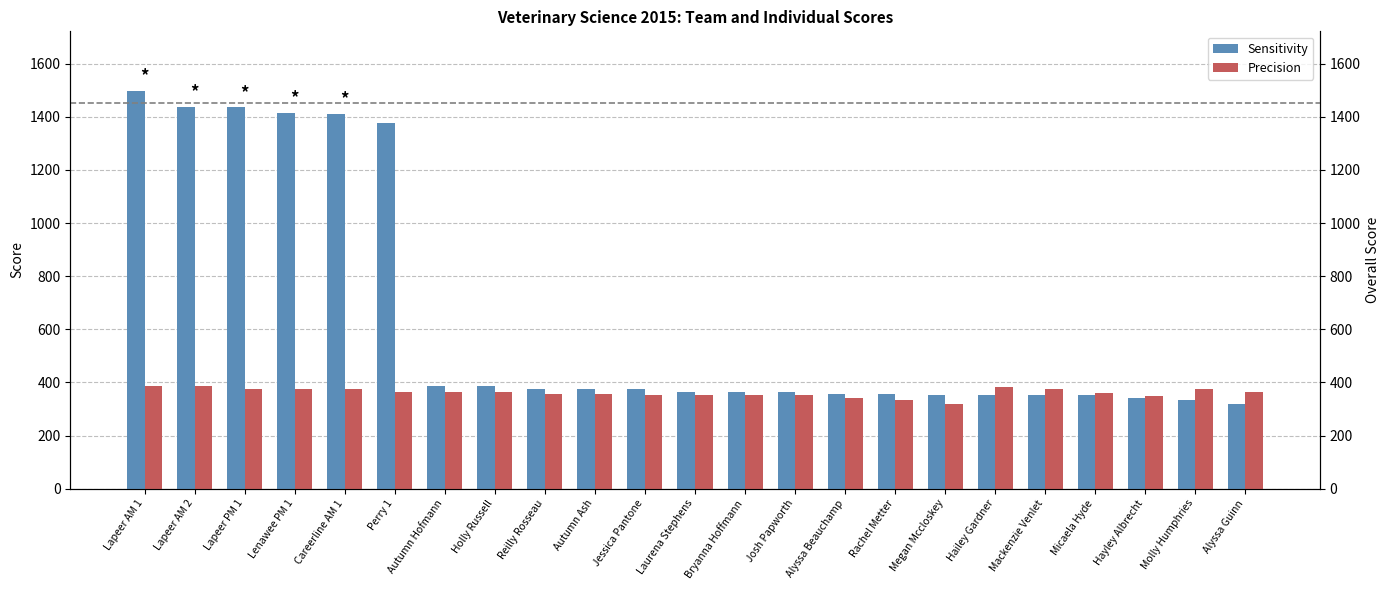

What are all the series names shown in the legend?

Sensitivity, Precision